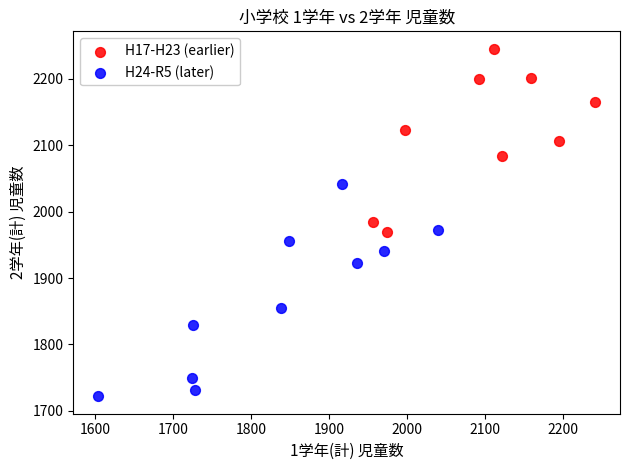

Which series reaches the maximum Y coordinate?

H17-H23 (earlier)